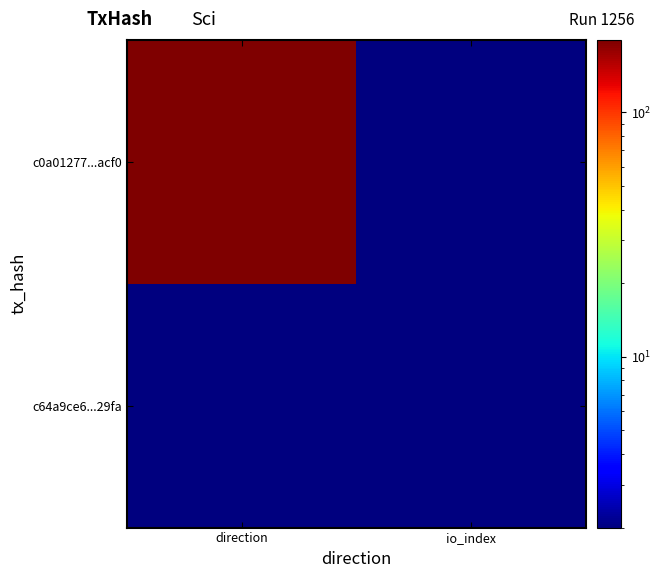

Rank the series by their average value, from lowest to highest.

c64a9ce6...29fa, c0a01277...acf0